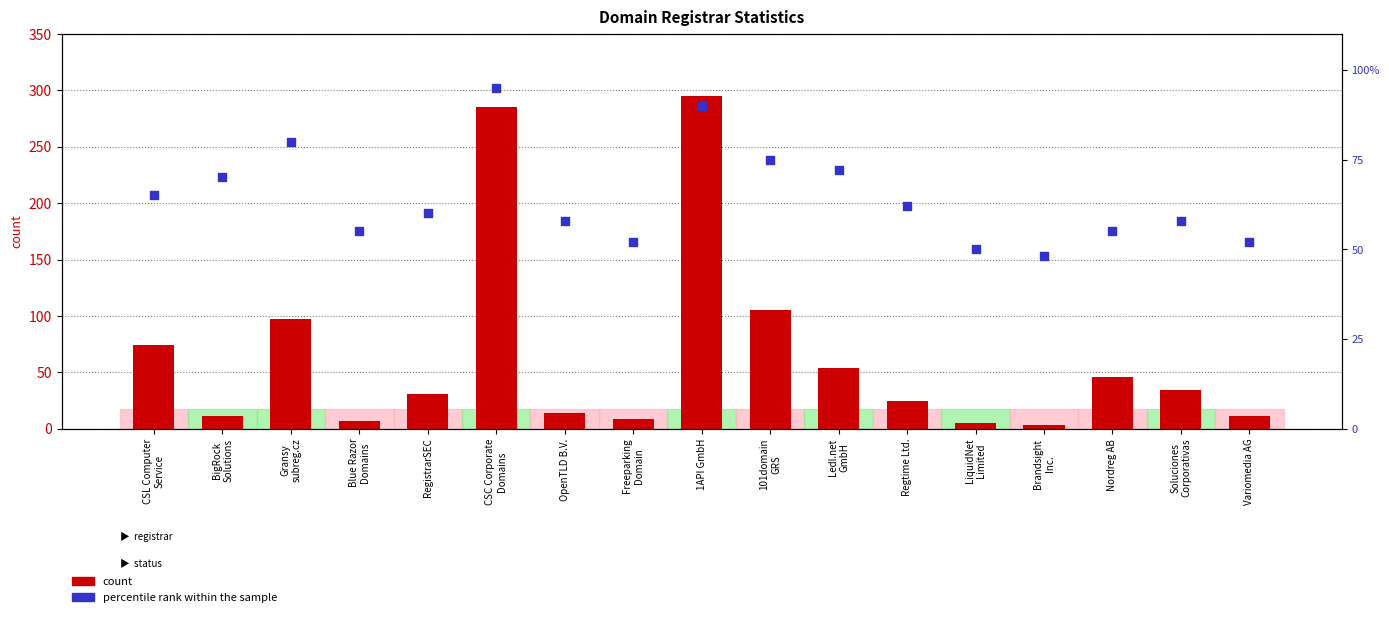

Is the value of count at LiquidNet
Limited greater than the value of percentile rank within the sample at Blue Razor
Domains?

No